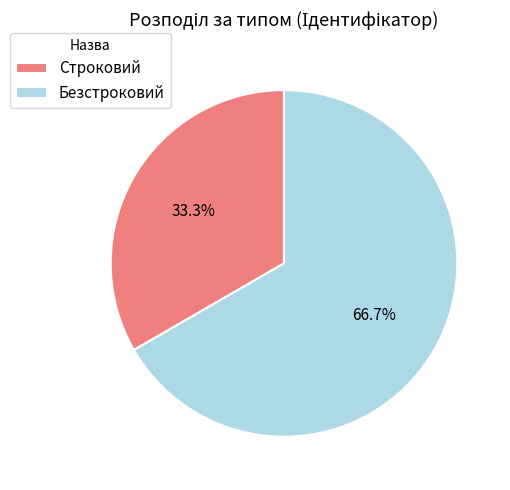

How many segments does this pie chart have?

2